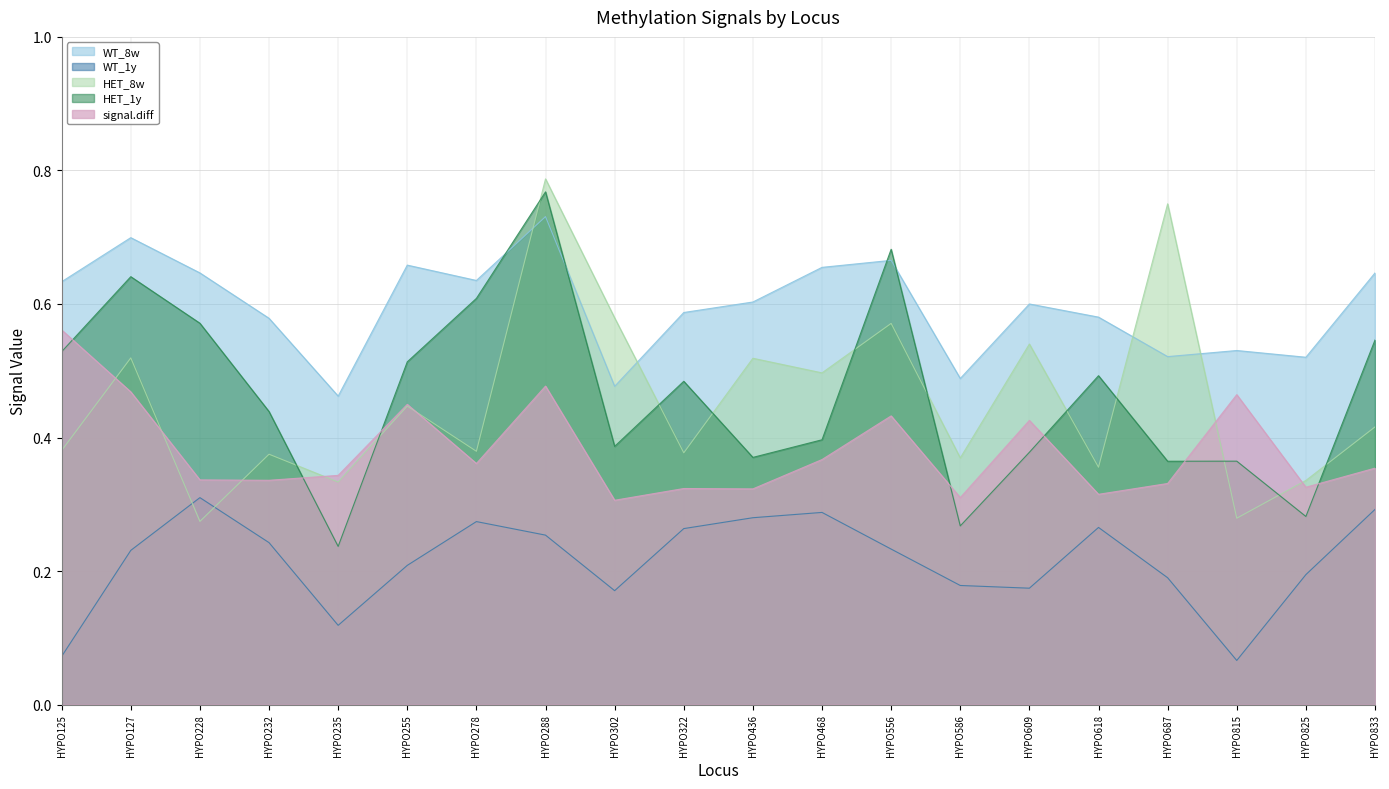

What is the value of the HET_8w point at the 10th from the left?

0.4